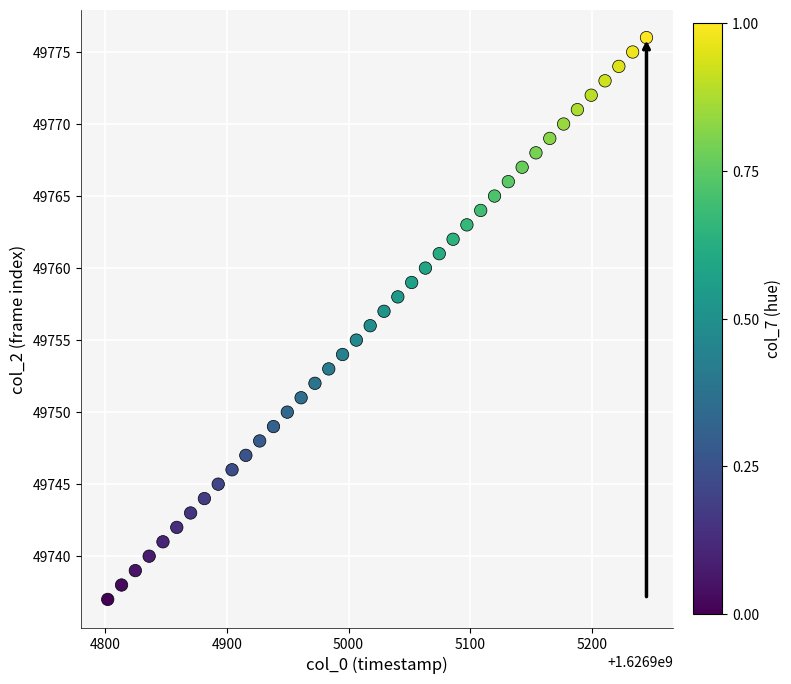

What is the range of Y values (max minus min)?

39